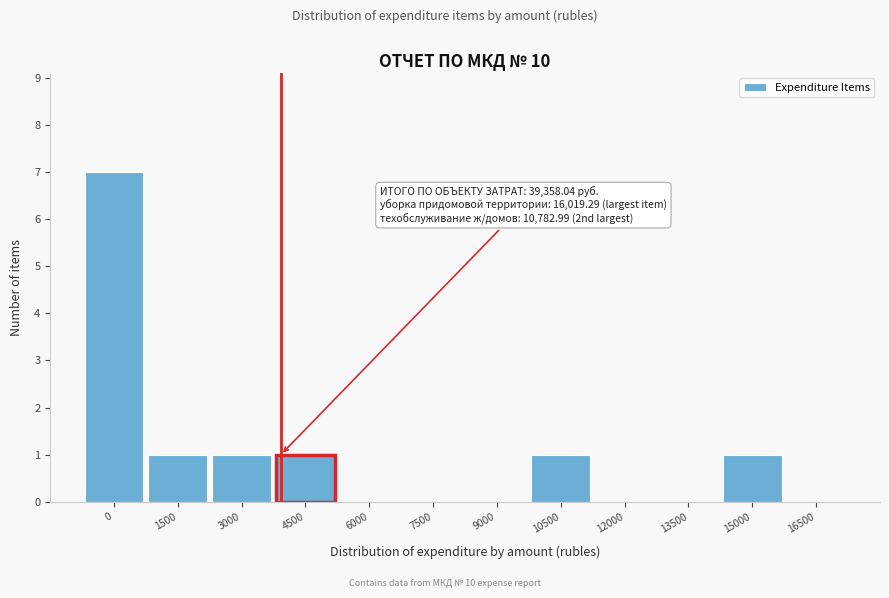

Reading right to left, what are all the values shown in this chart?

16500=0	15000=1	13500=0	12000=0	10500=1	9000=0	7500=0	6000=0	4500=1	3000=1	1500=1	0=7